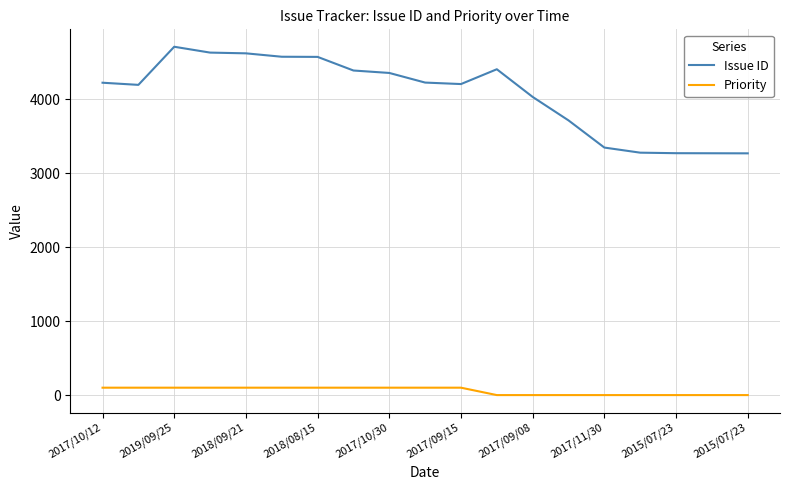

Count the number of categories in the chart.

19